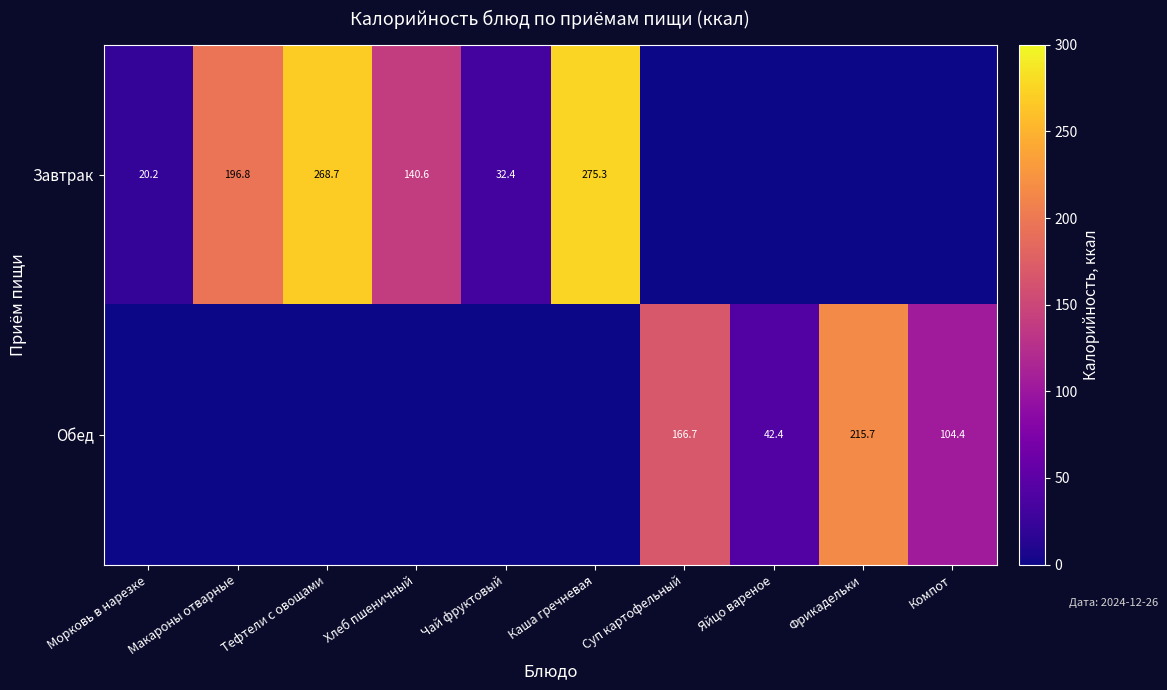

Count the number of categories in the chart.

10